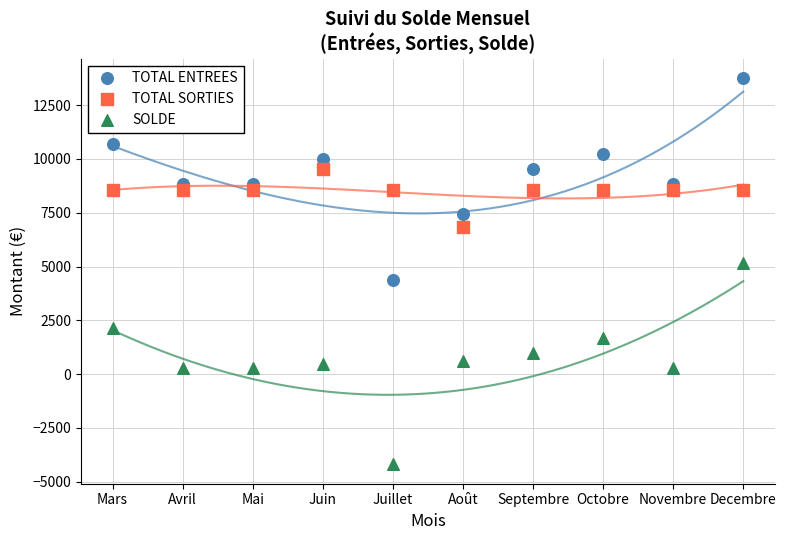

Across all data points, what is the range of Y values (max minus min)?

17959.3